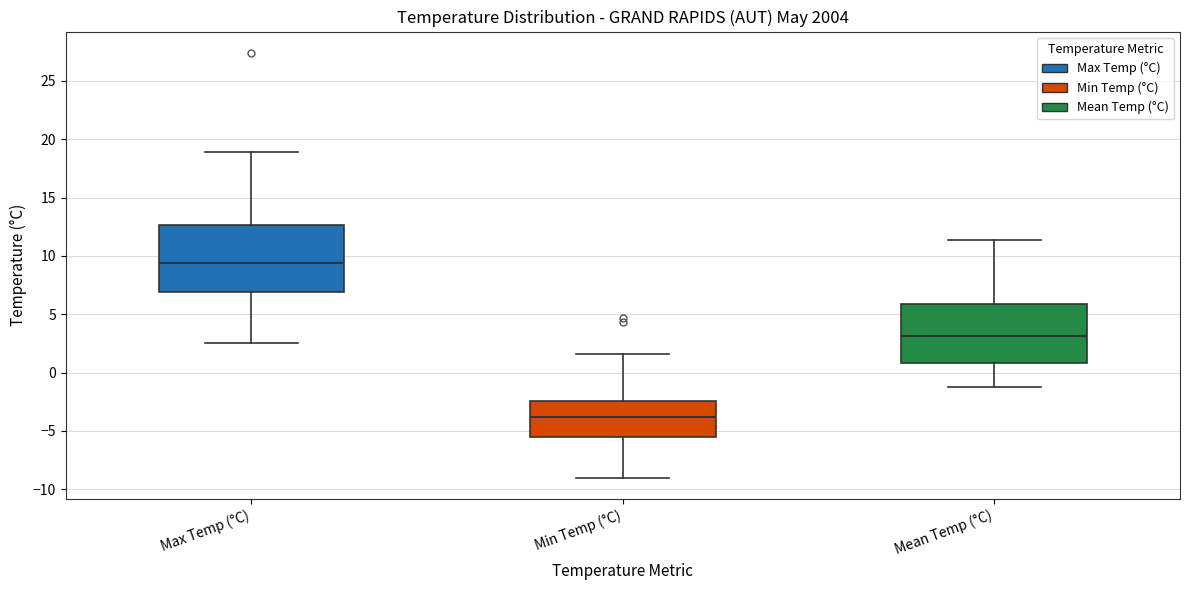

Which box's median line is the highest?

Max Temp (°C)